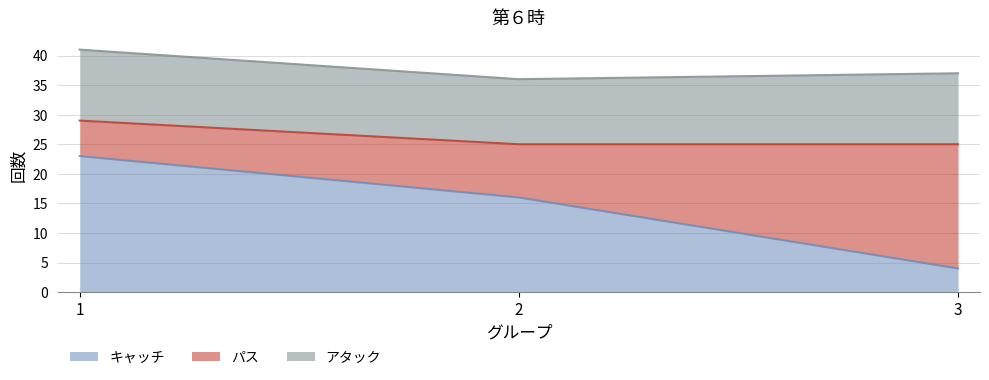

Rank the series at 1 from highest to lowest value.

キャッチ, アタック, パス